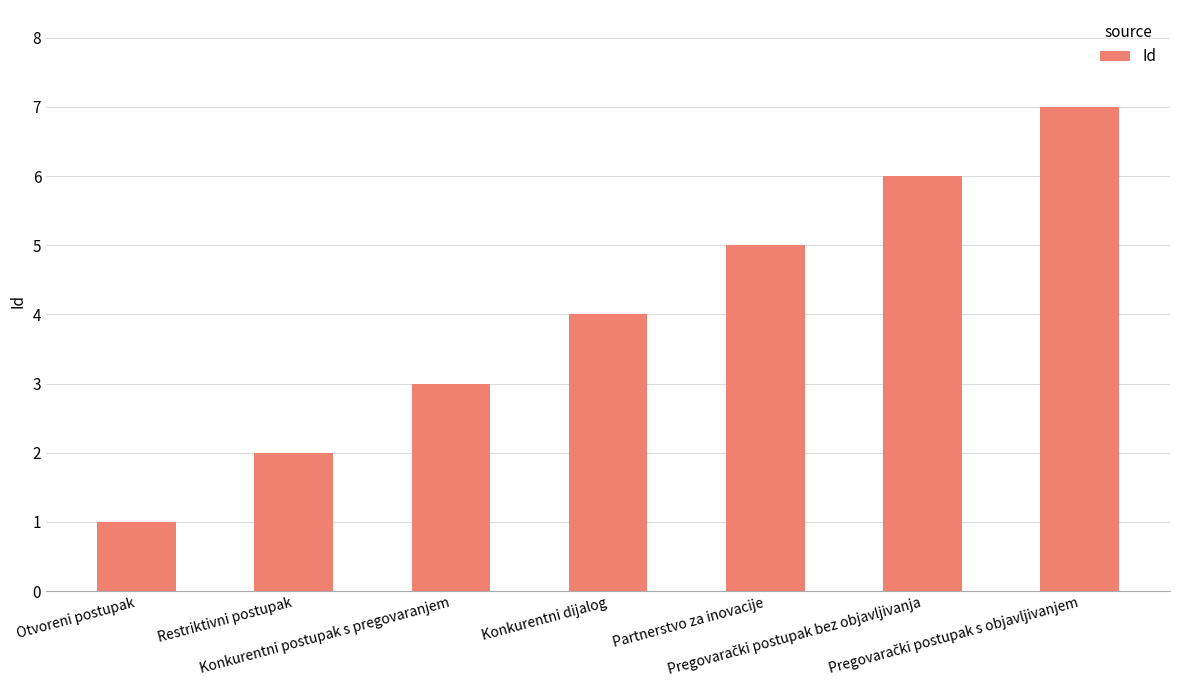

What is the average value?

4